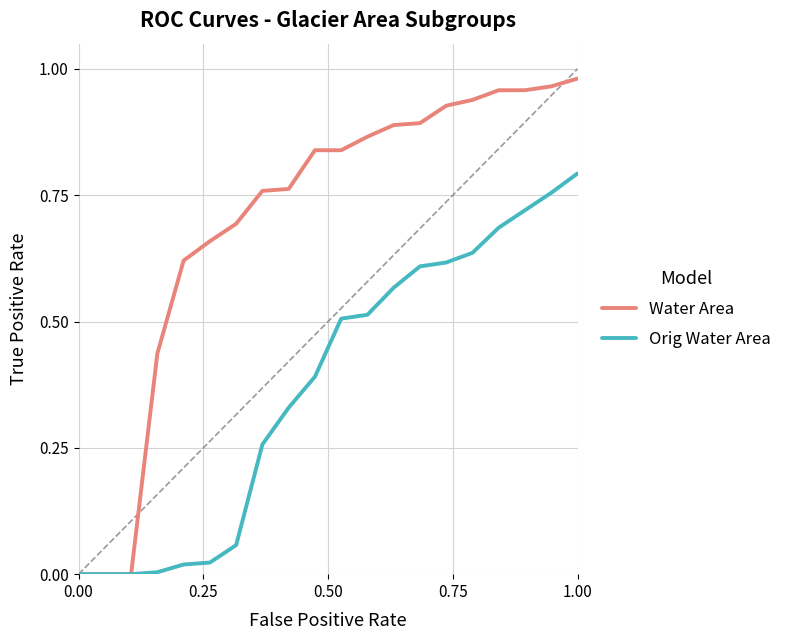

List the series in order of their overall mean, lowest first.

Orig Water Area, Water Area